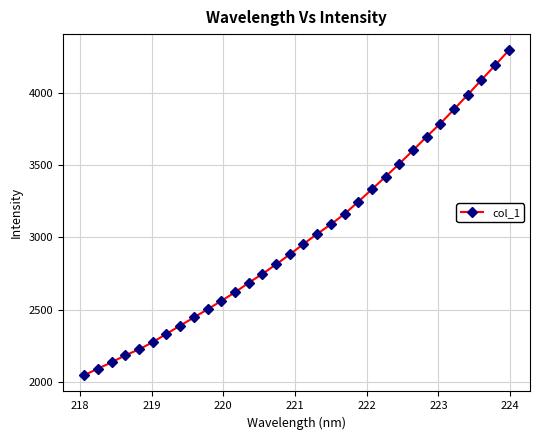

What is the minimum value shown in the chart?

2046.2